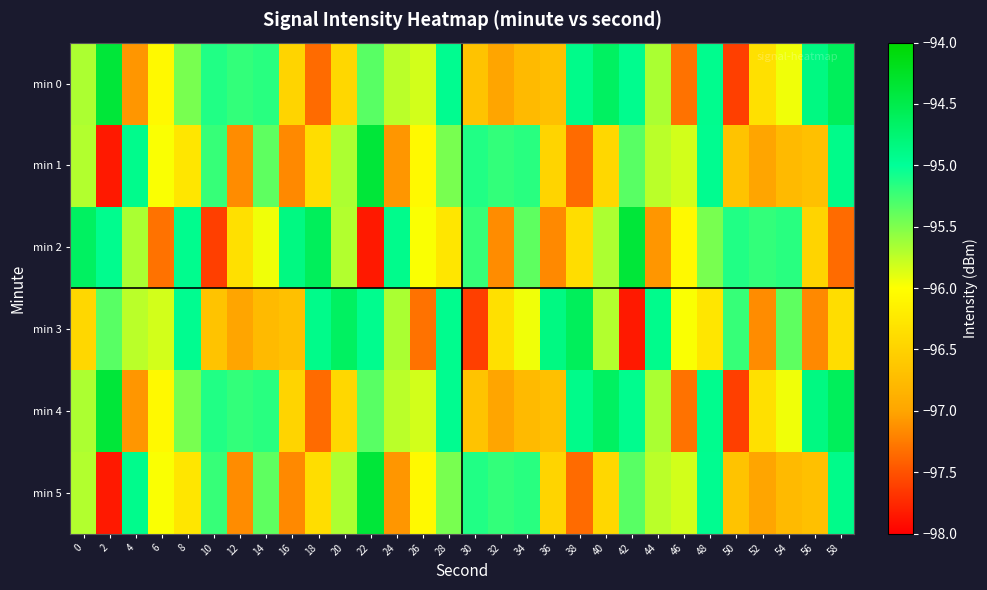

What is the smallest value displayed?

-97.8